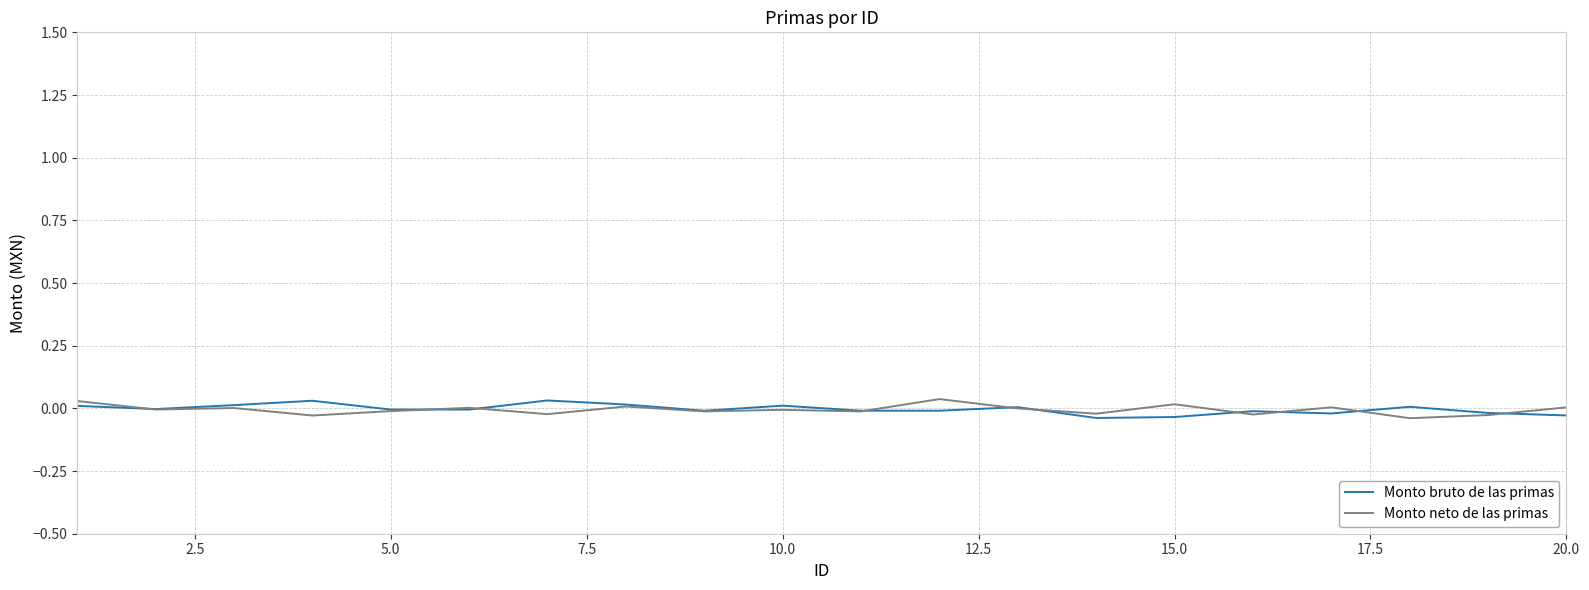

Is this an area chart (filled region under the line)?

No